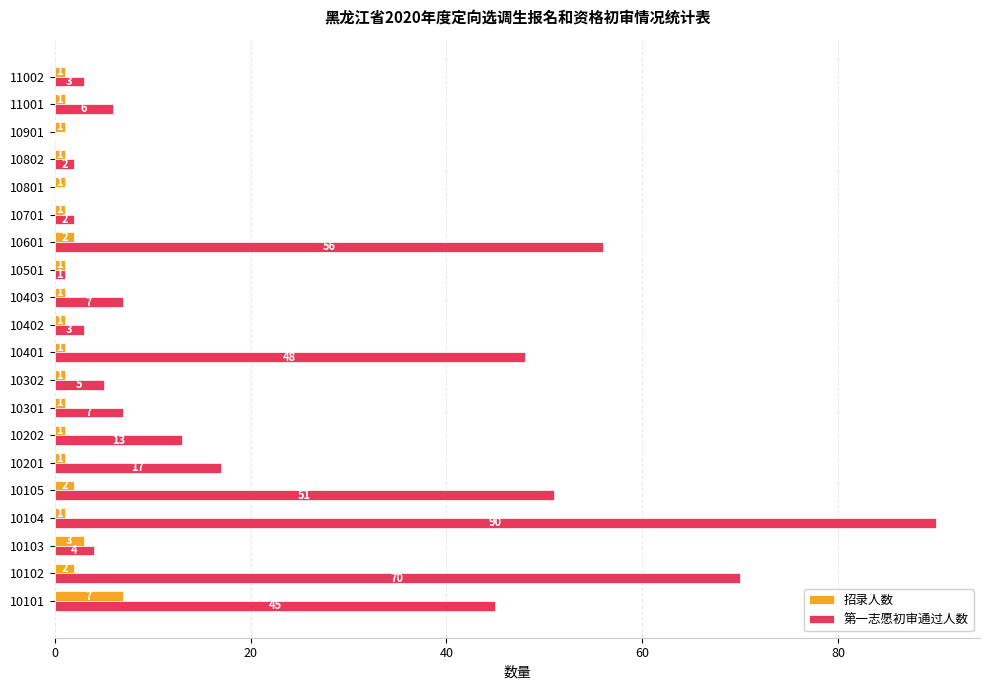

Which category has the highest value in the 第一志愿初审通过人数 series?

10104